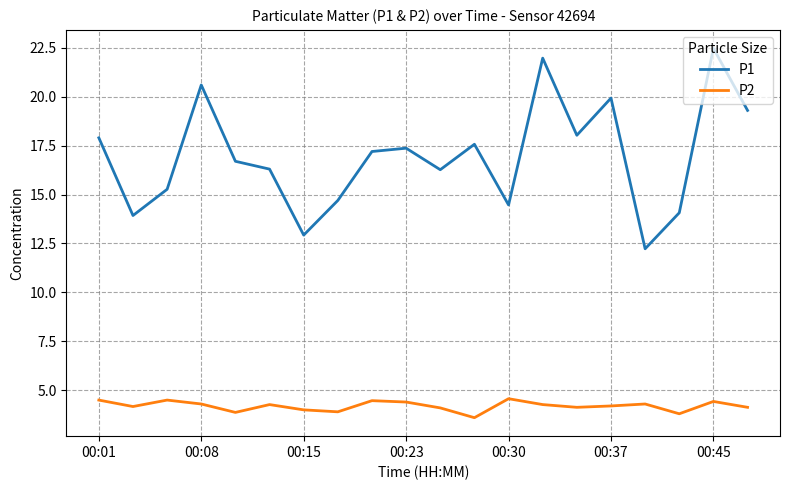

Which series has the largest total across all categories?

P1